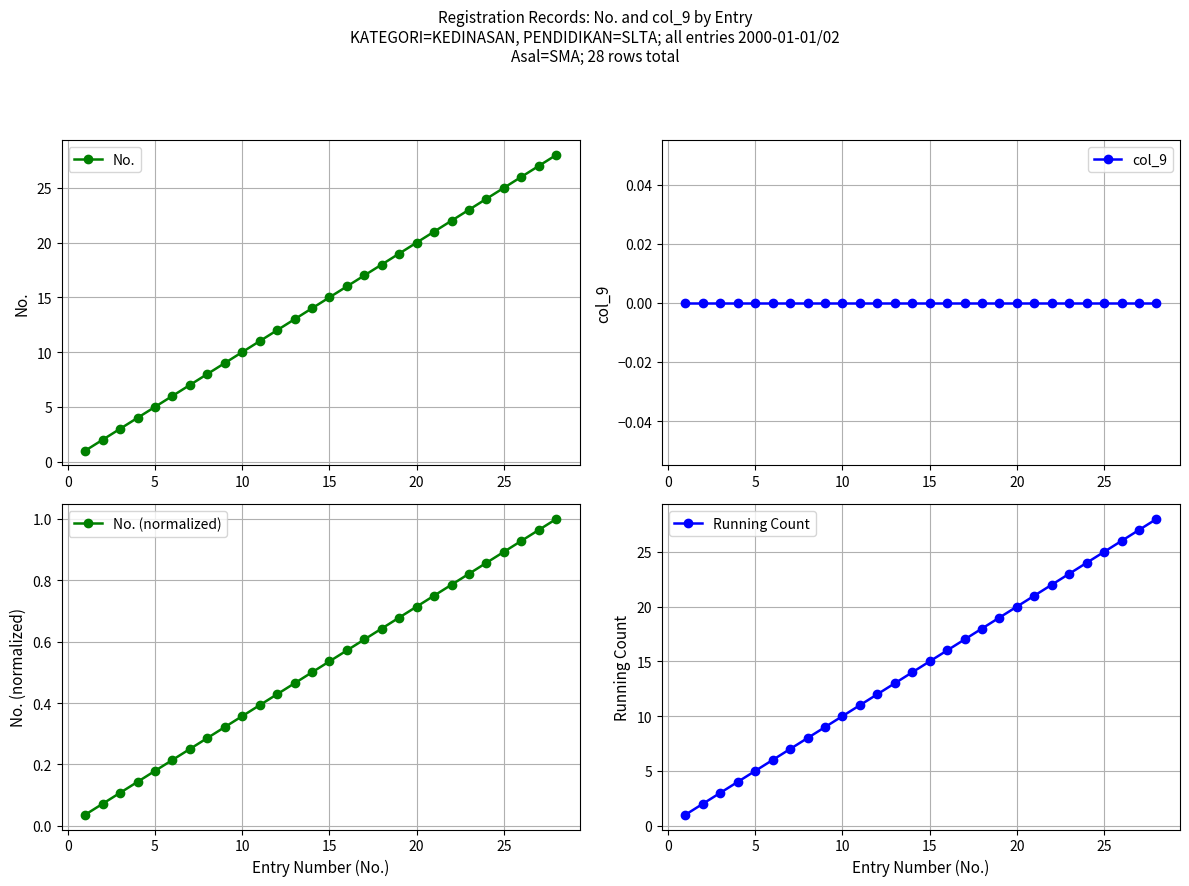

True or false: Running Count and No. (normalized) cross at least once.

False